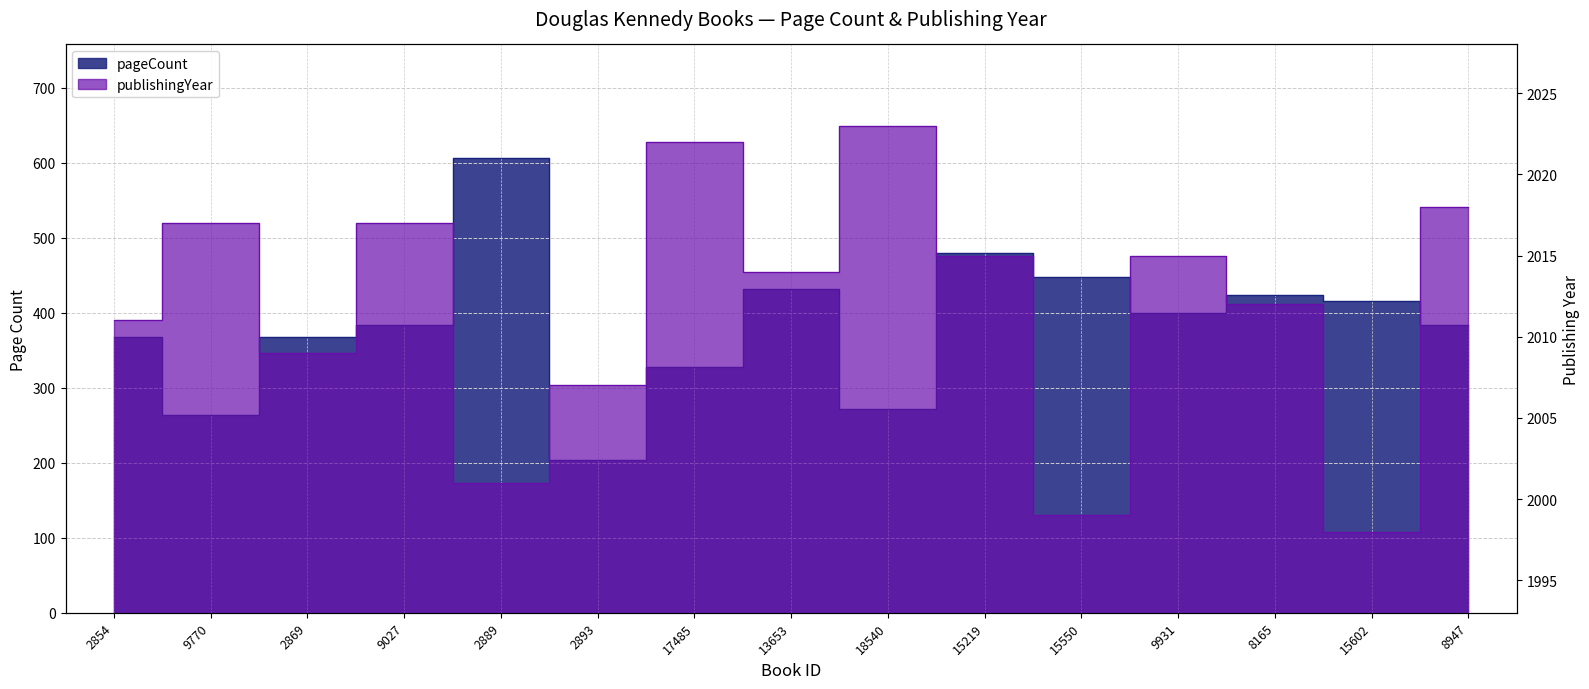

Which series changed the most between 9027 and 13653?

pageCount